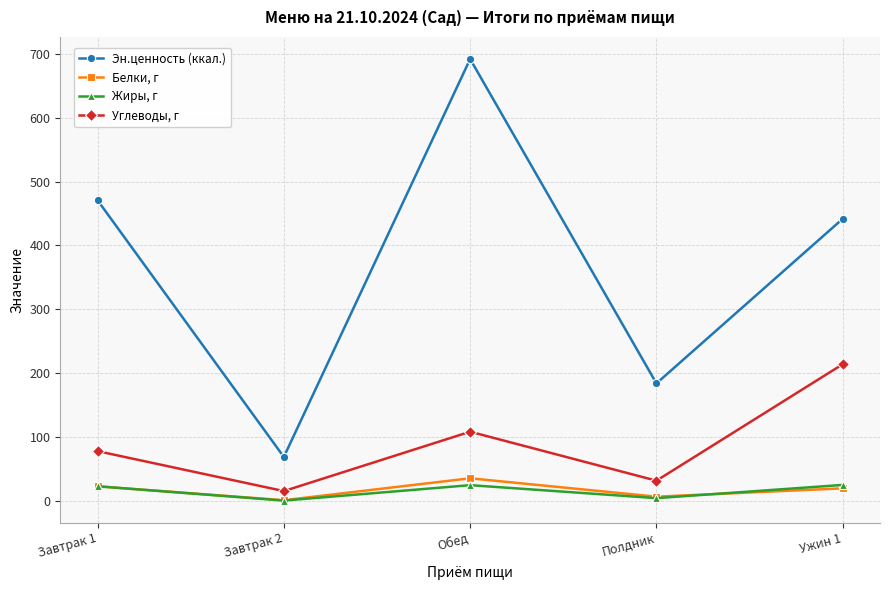

Where is the first local maximum for Углеводы, г?

Обед